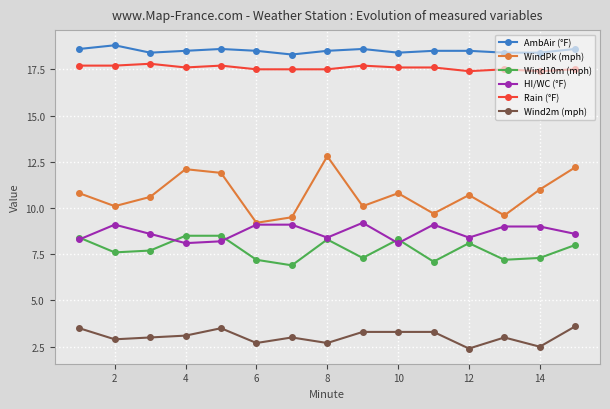

Which series has the largest total across all categories?

AmbAir (°F)